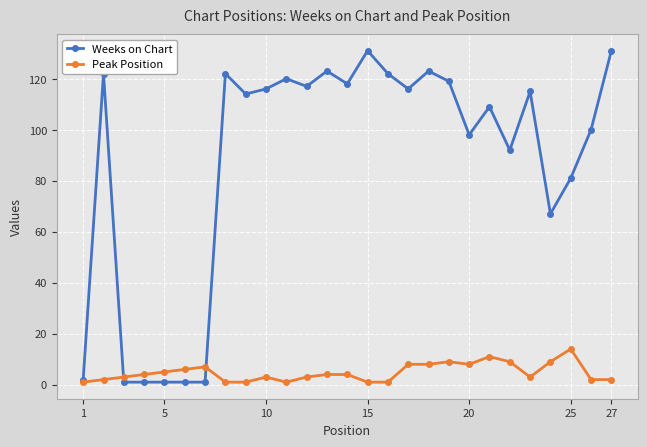

How many data points in Weeks on Chart are less than 115?

13